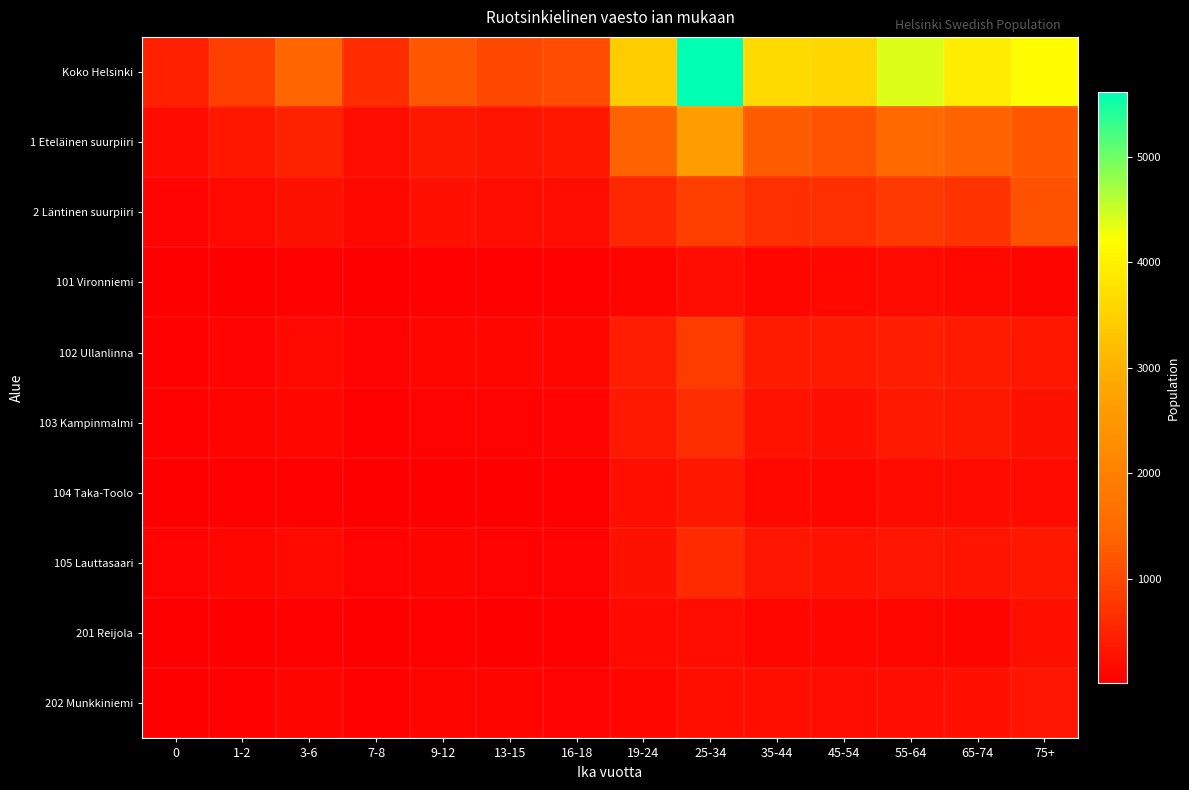

Between 25-34 and 75+, which is larger?

25-34